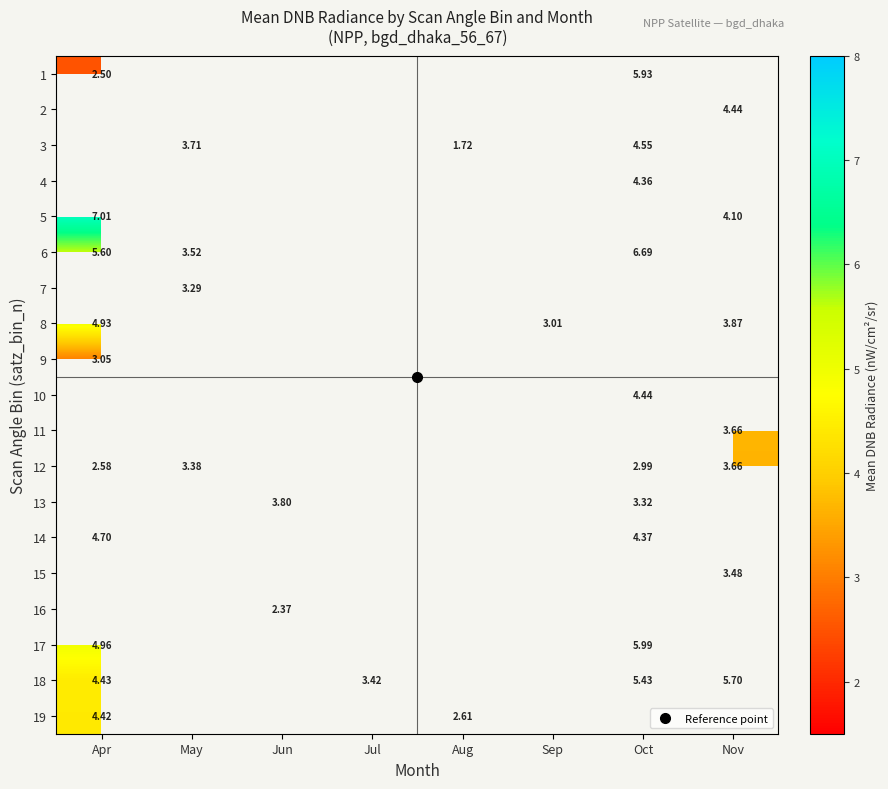

Is the value of 1 at Jul greater than the value of 13 at Apr?

No